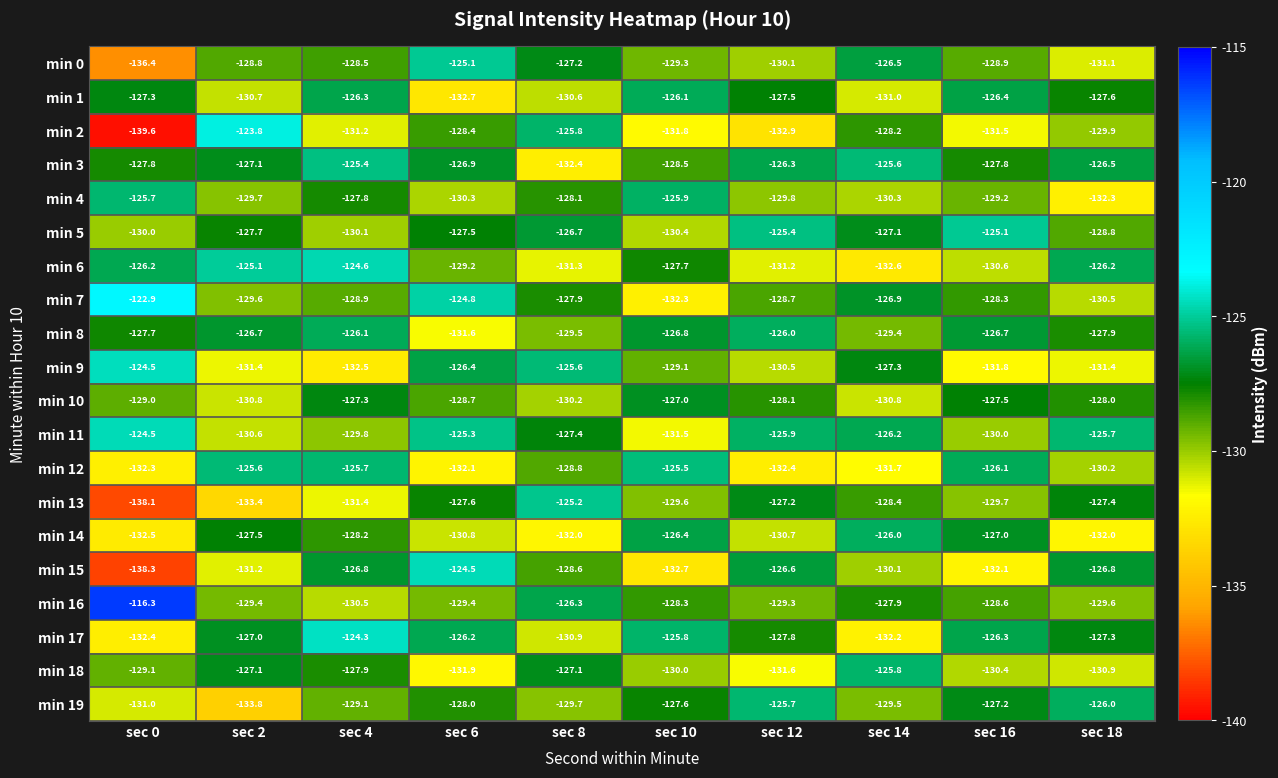

Which series has the widest spread of values?

min 2